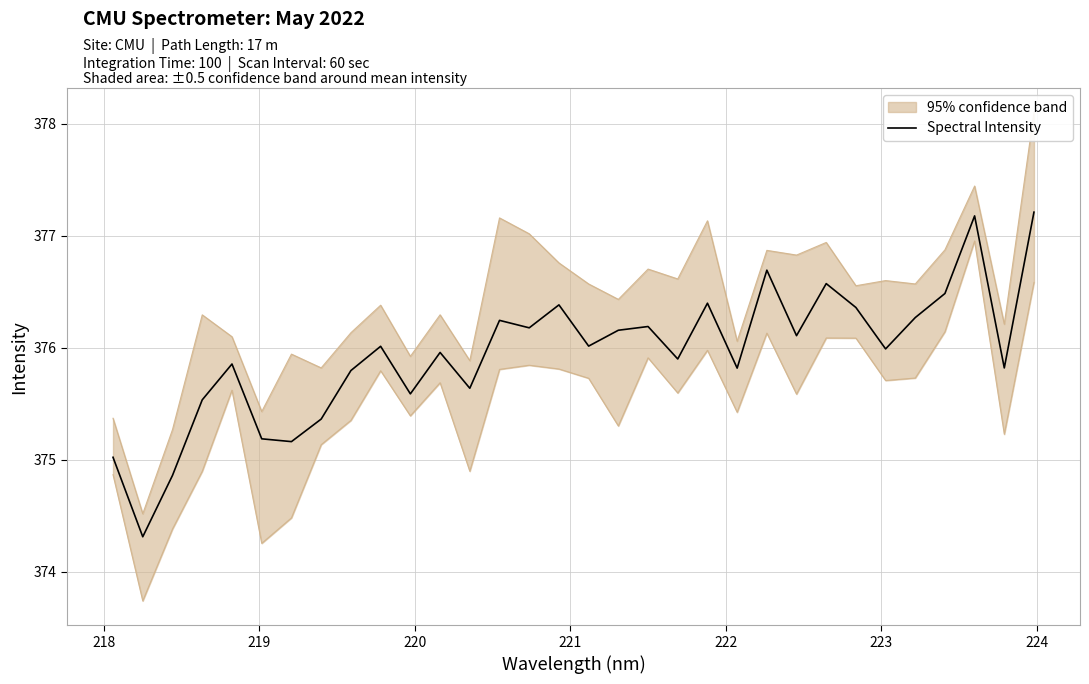

How many points are lower than both their immediate neighbors (excluding endpoints)?

11